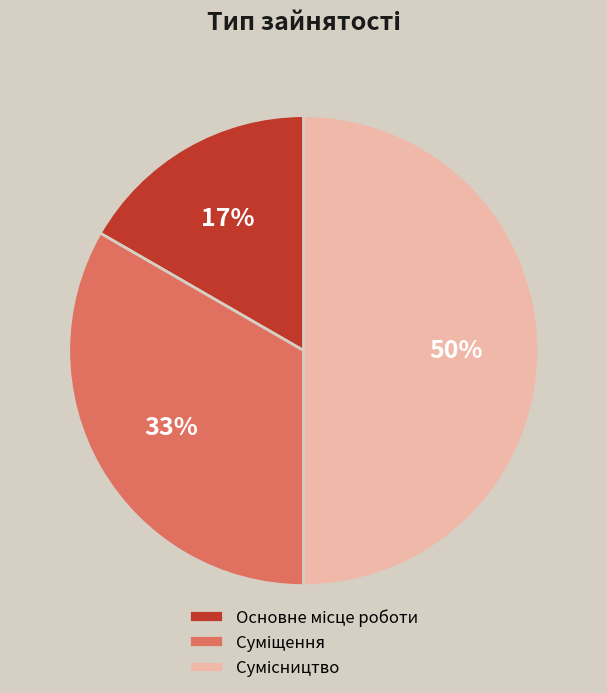

To the nearest percent, what is the difference between the largest and smallest slice percentages?

33%